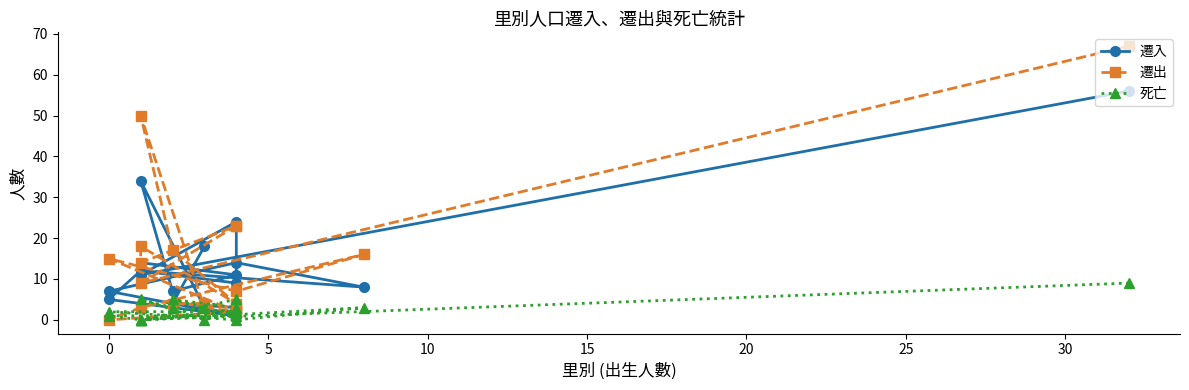

Reading left to right, list all the values displayed in this chart.

遷入: 56	11	24	9	12	14	11	7	34	3	1	7	14	8	12	5	1	3	4	18
遷出: 67	9	23	23	14	18	4	17	50	3	2	15	7	16	3	0	2	3	4	4
死亡: 9	0	2	5	0	0	2	3	5	0	2	2	0	3	0	1	1	3	5	3